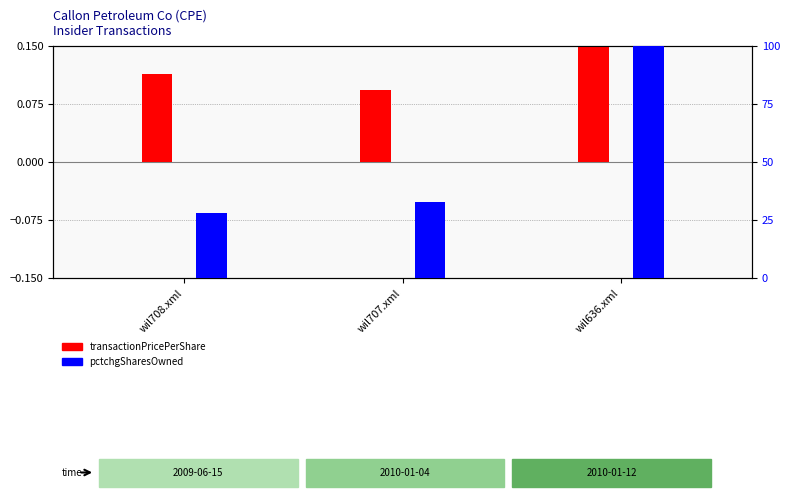

At which label is pctchgSharesOwned (norm) closest to 63?

wil707.xml